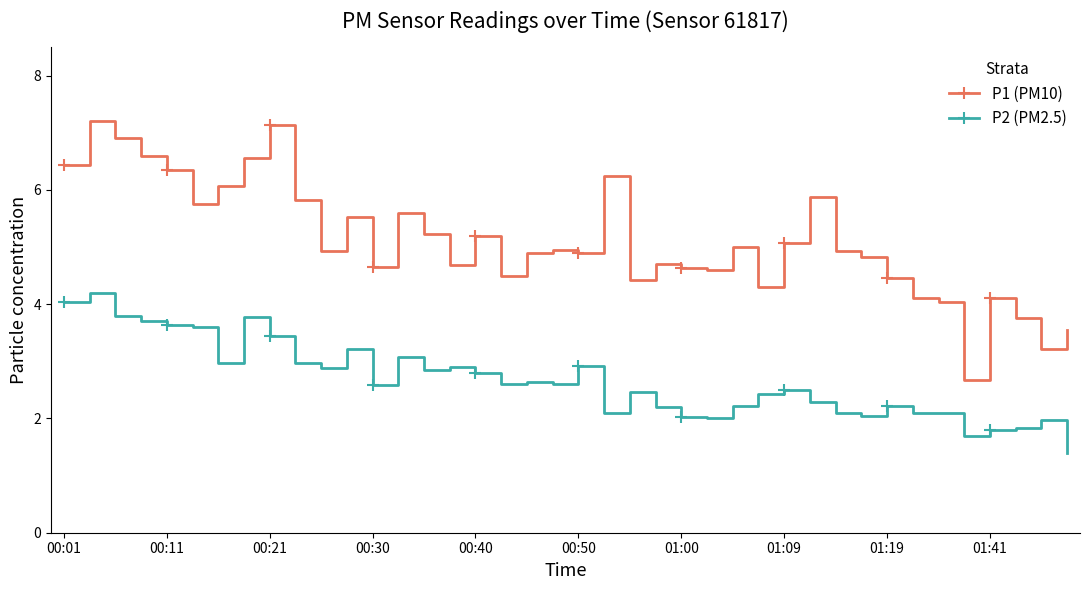

The P1 series shows 6.7 at 00:50. True or false?

False